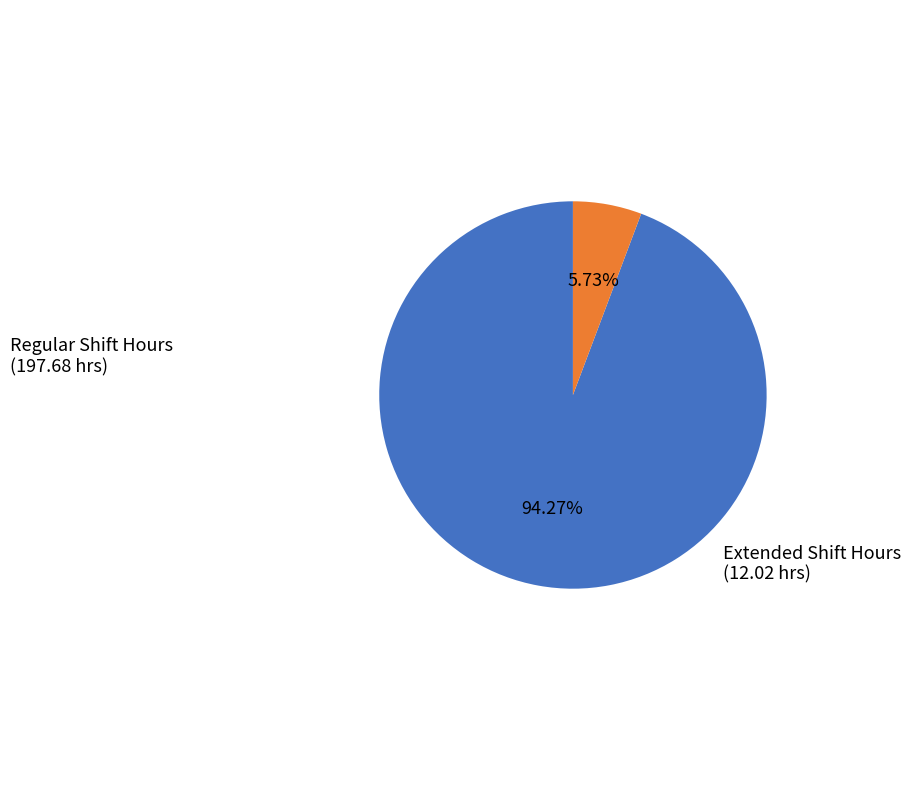

Is there any slice that represents more than half of the pie?

Yes